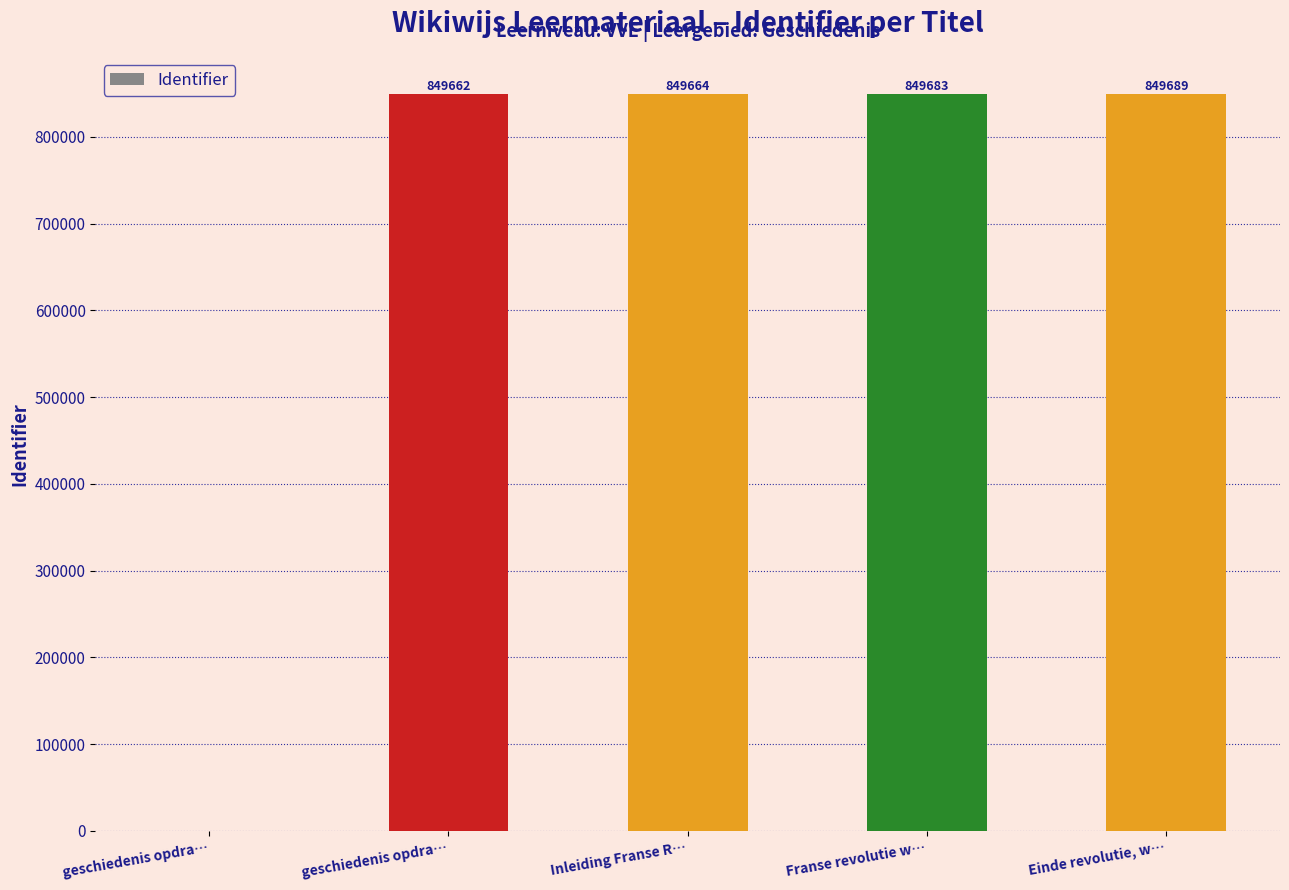

Are the bars horizontal?

No